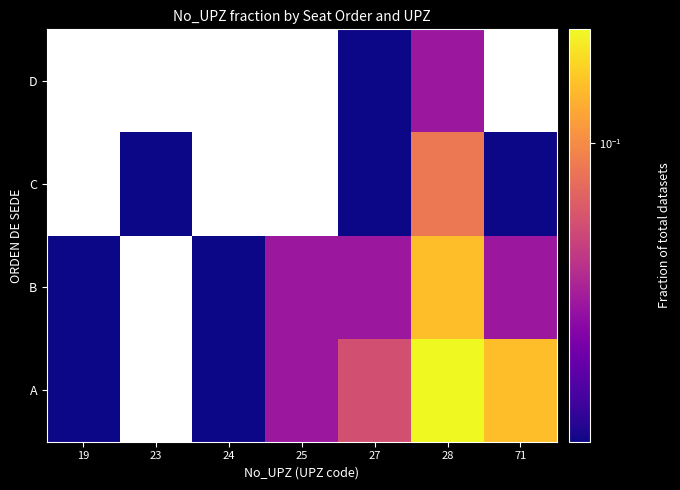

At which category is the sum across all series the highest?

28